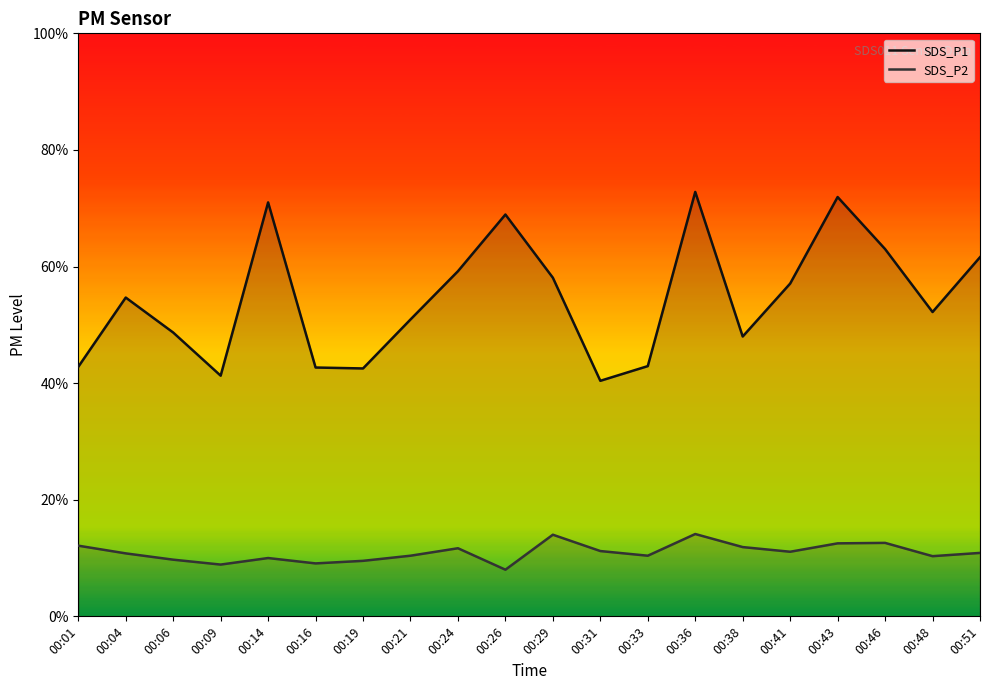

Which series reaches the maximum Y coordinate?

SDS_P1